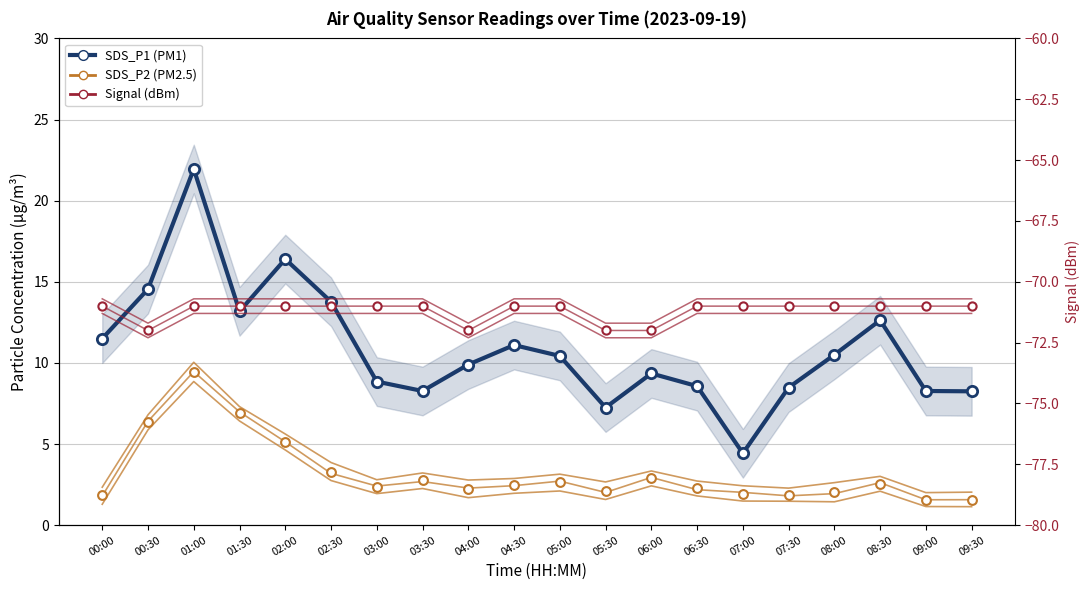

What are all the series names shown in the legend?

SDS_P1, SDS_P2, Signal (dBm)